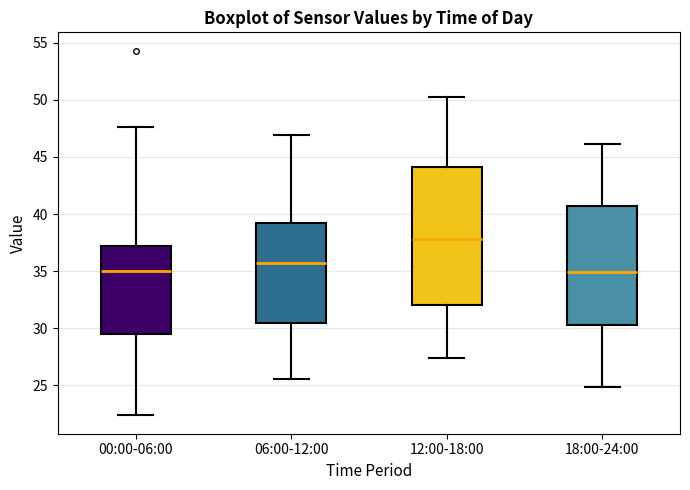

Reading left to right, transcribe this box plot: for each box, give where its median line is, the range the box spans, and where its two whiskers end, as read against the y-axis. The values are not printed on the chart, so give them approximately, as read against the axis.

00:00-06:00: median 35.0, box 29.5 to 37.0, whiskers 22.5 to 47.5
06:00-12:00: median 35.5, box 30.5 to 39.0, whiskers 25.5 to 47.0
12:00-18:00: median 38.0, box 32.0 to 44.0, whiskers 27.5 to 50.0
18:00-24:00: median 35.0, box 30.5 to 40.5, whiskers 25.0 to 46.0